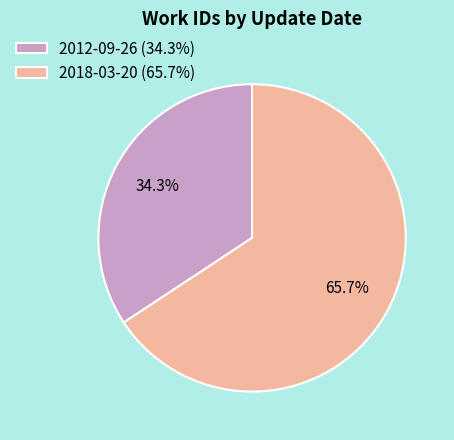

What is the majority slice?

2018-03-20